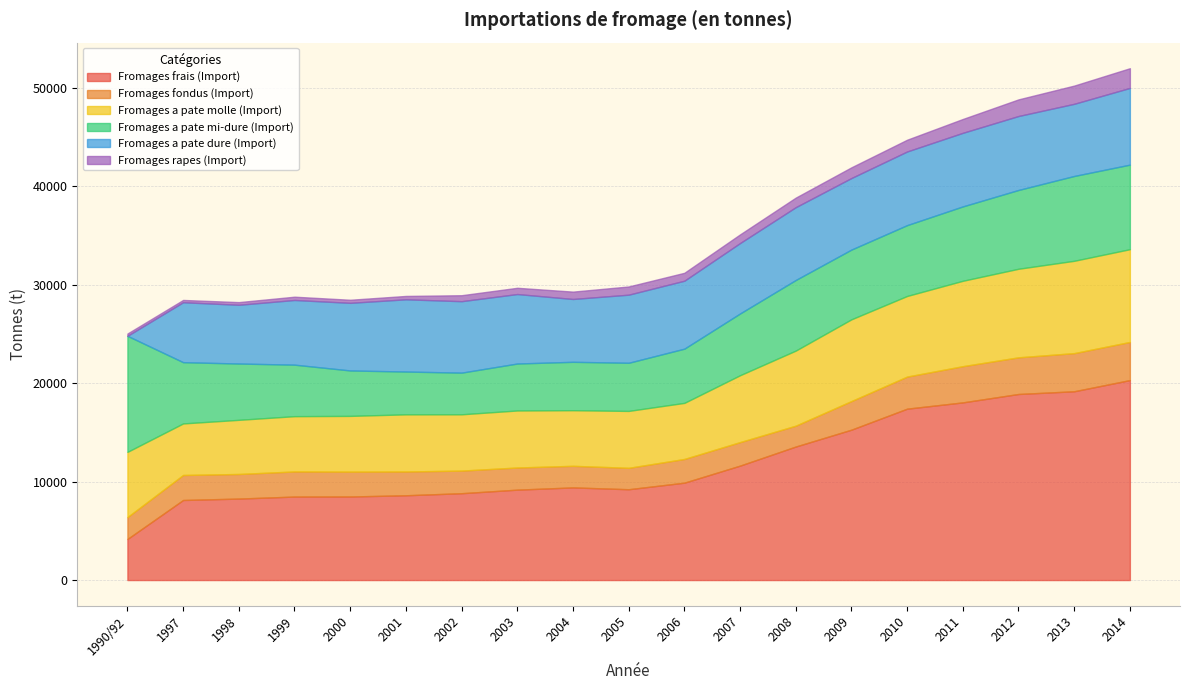

At how many categories does at least one series exceed 3779?

19